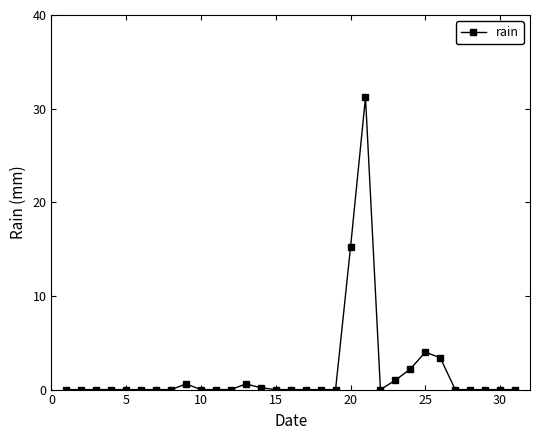

What is the average value?

1.9